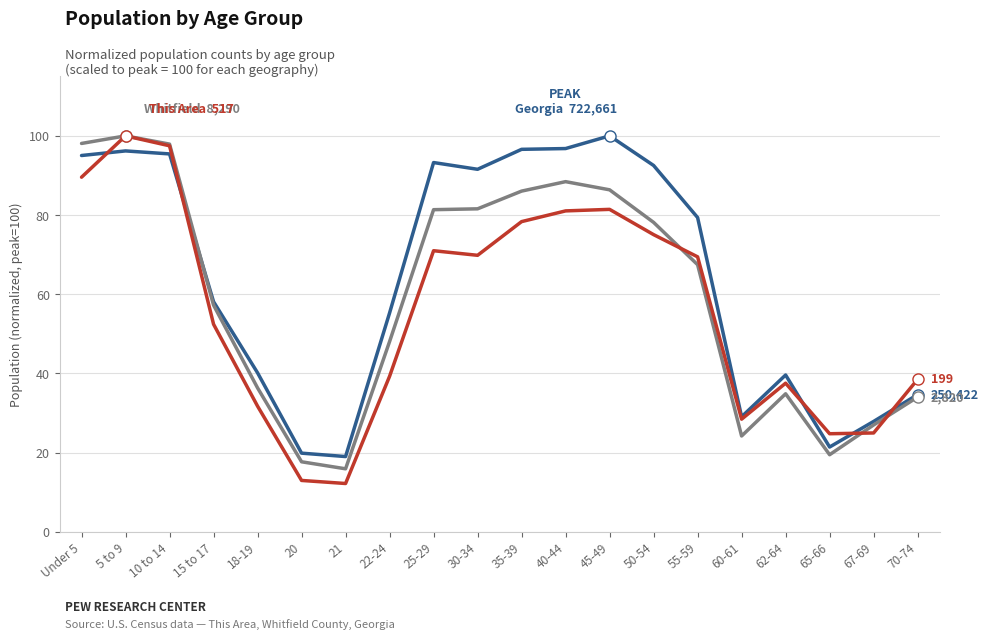

What is the total value across all series at 35-39?

261.0